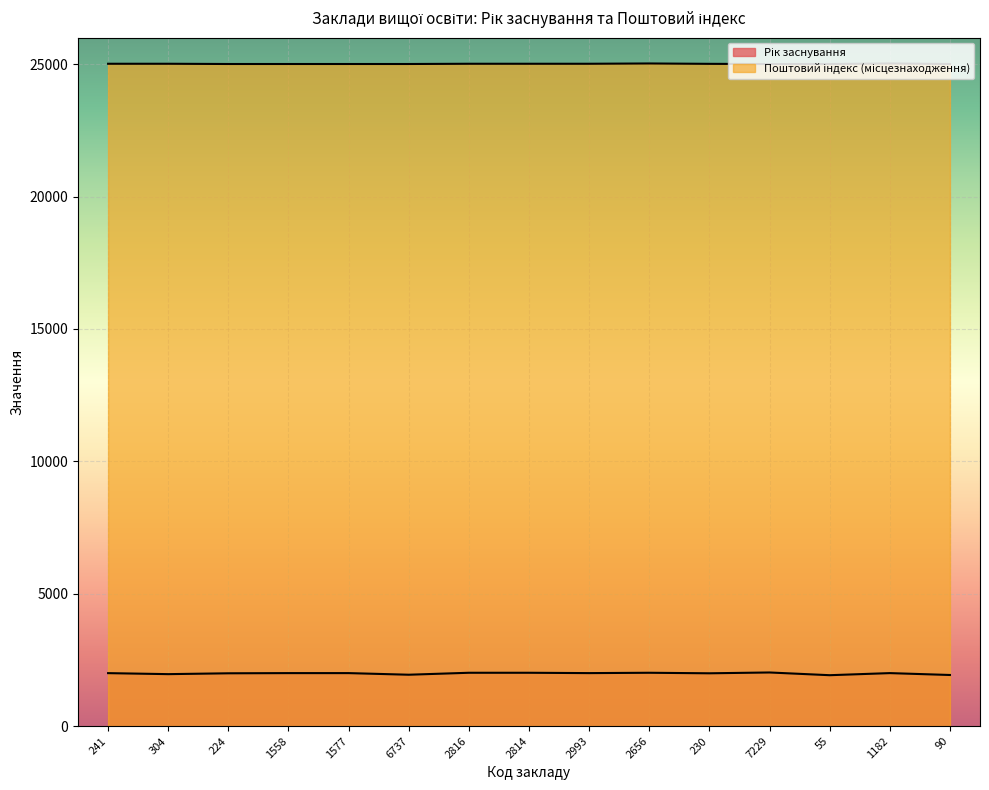

What is the smallest value displayed?

1921